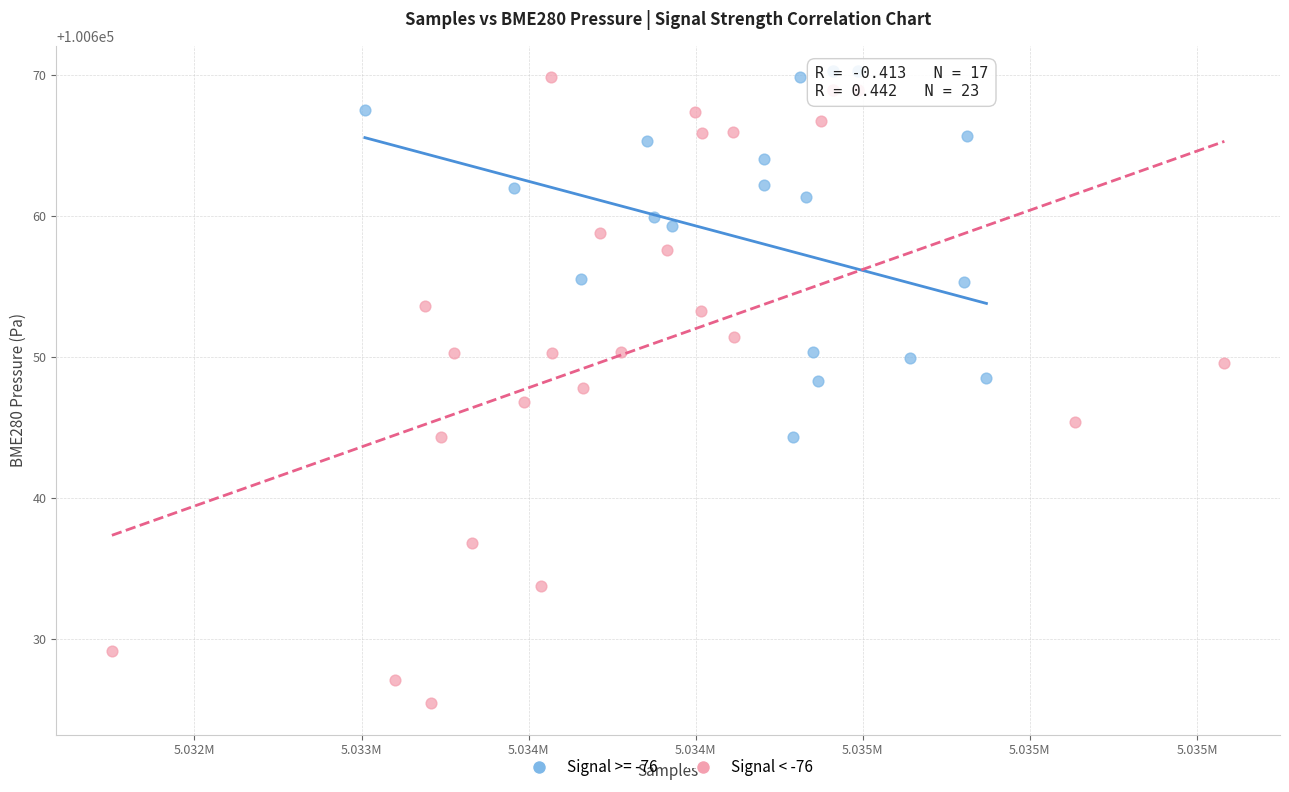

Which series reaches the minimum Y coordinate?

Signal < -76